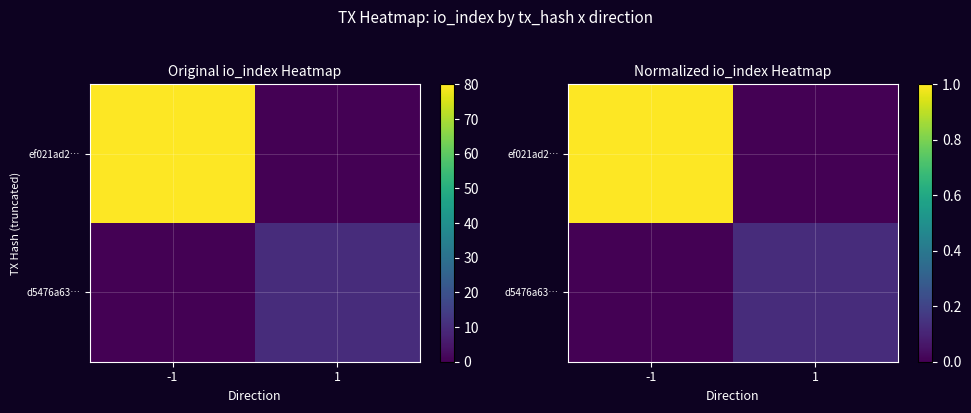

What is the total value across all series at -1?

1.0